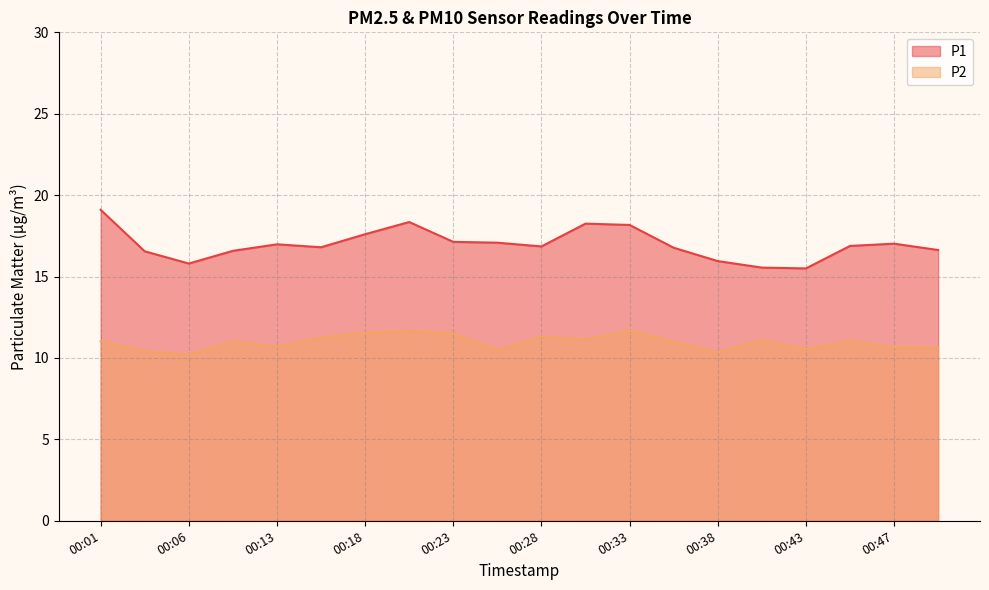

What is the minimum value shown in the chart?

10.2